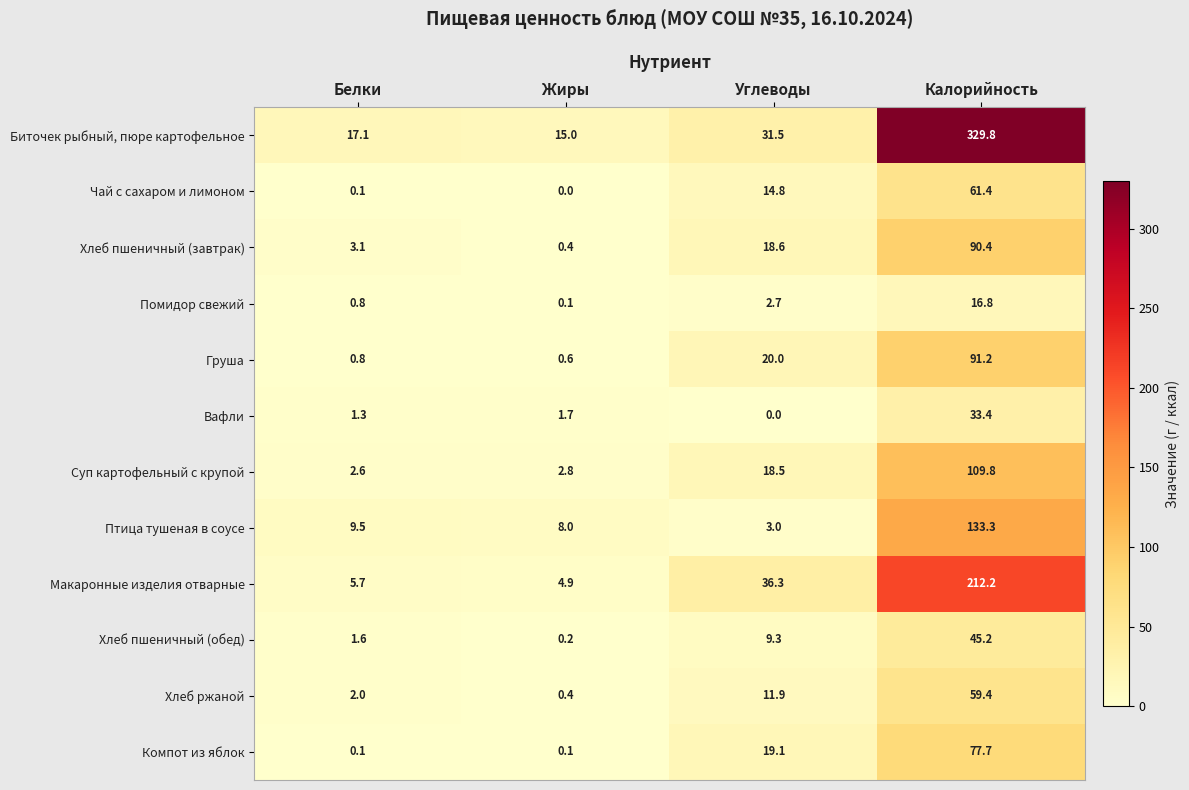

What is the spread (max minus min) of values at Жиры?

15.0